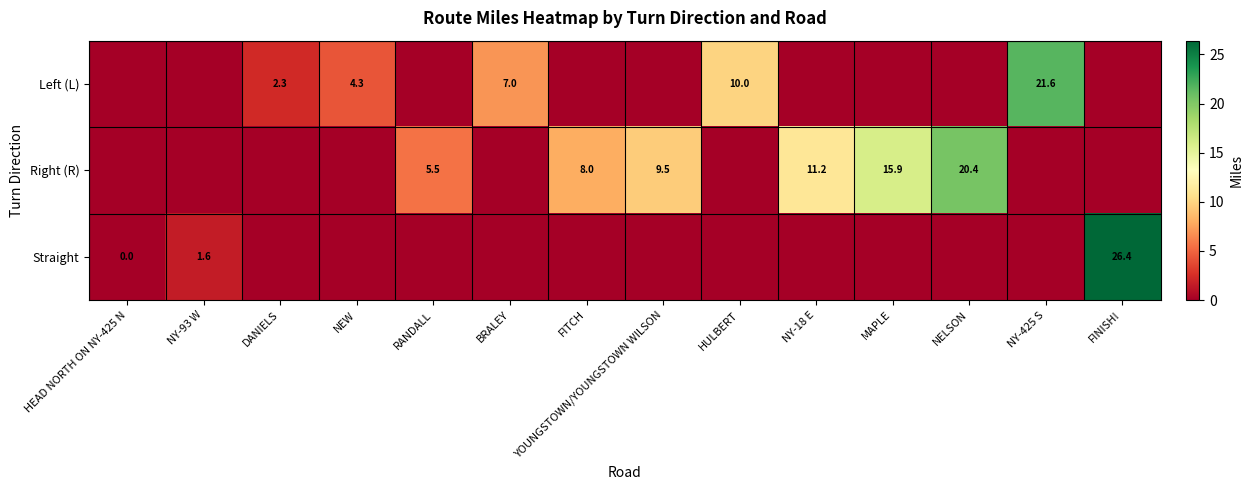

The Right (R) series shows 13.9 at FITCH. True or false?

False